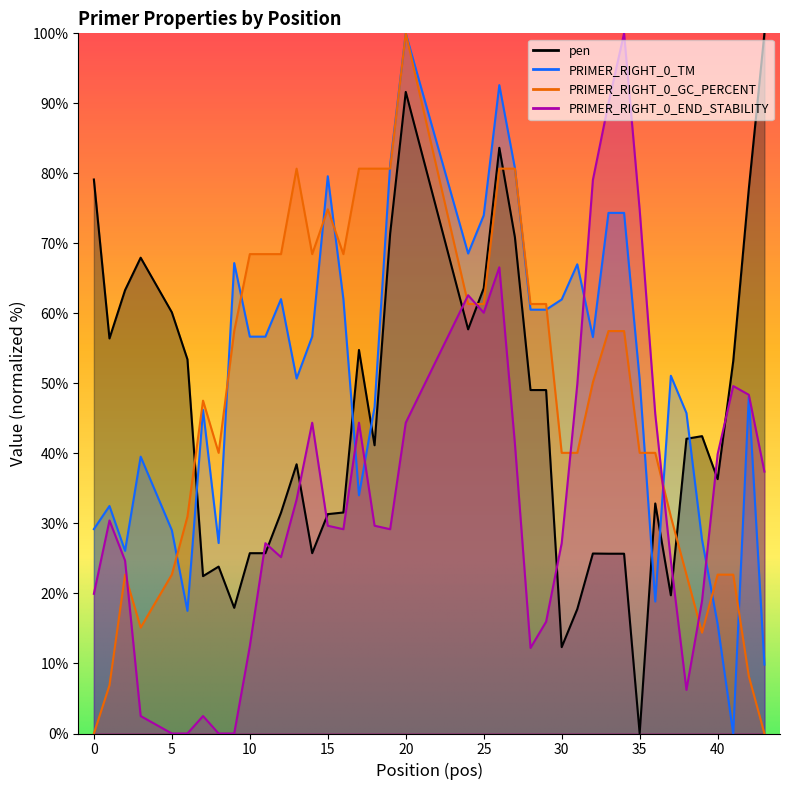

True or false: PRIMER_RIGHT_0_TM has a value of 21.0 at 18.

False